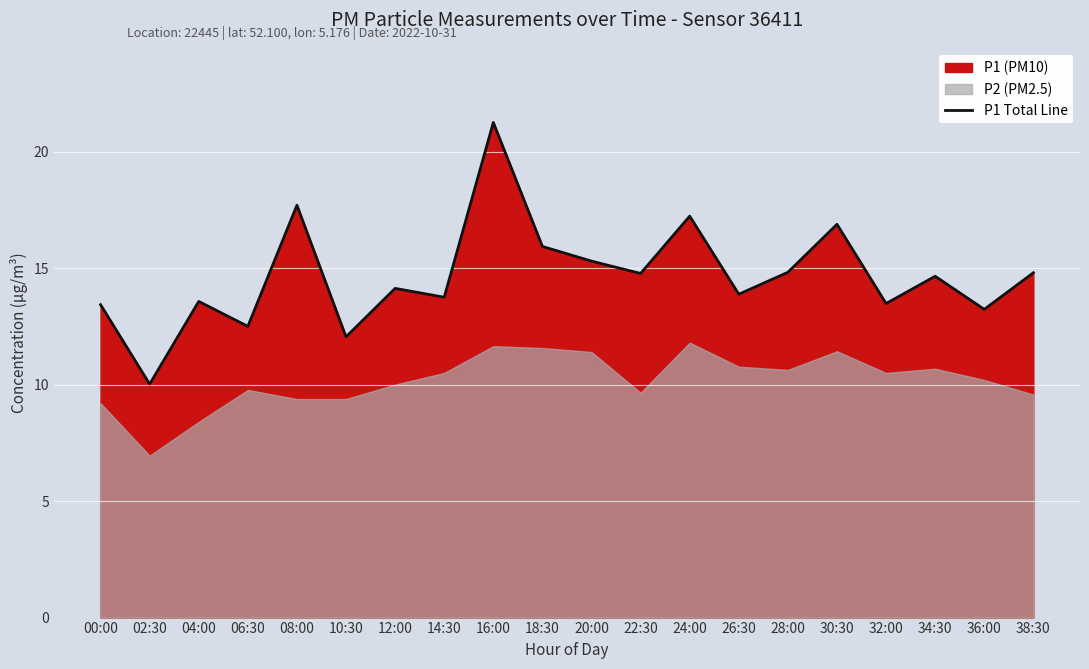

Reading left to right, transcribe all the data shown in this chart.

13.4	10.0	13.6	12.5	17.7	12.1	14.1	13.8	21.2	15.9	15.3	14.8	17.2	13.9	14.8	16.9	13.5	14.7	13.2	14.8